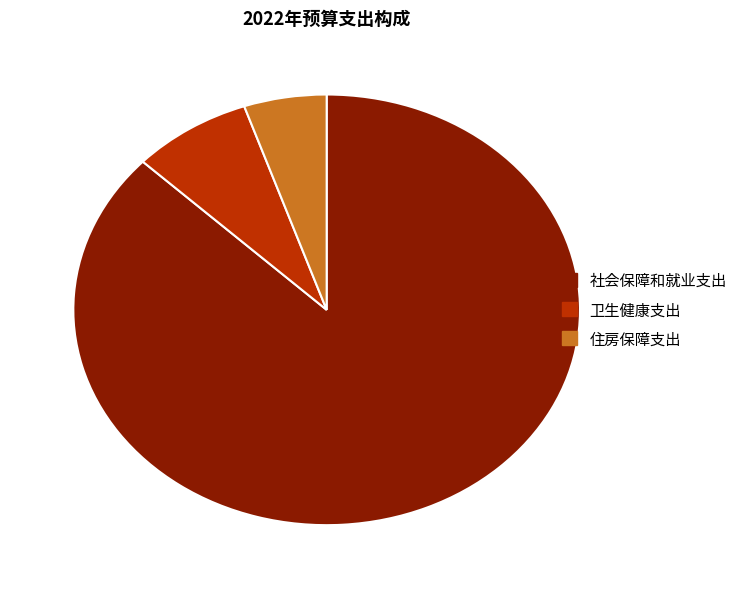

Does 卫生健康支出 represent more than half of the total?

No